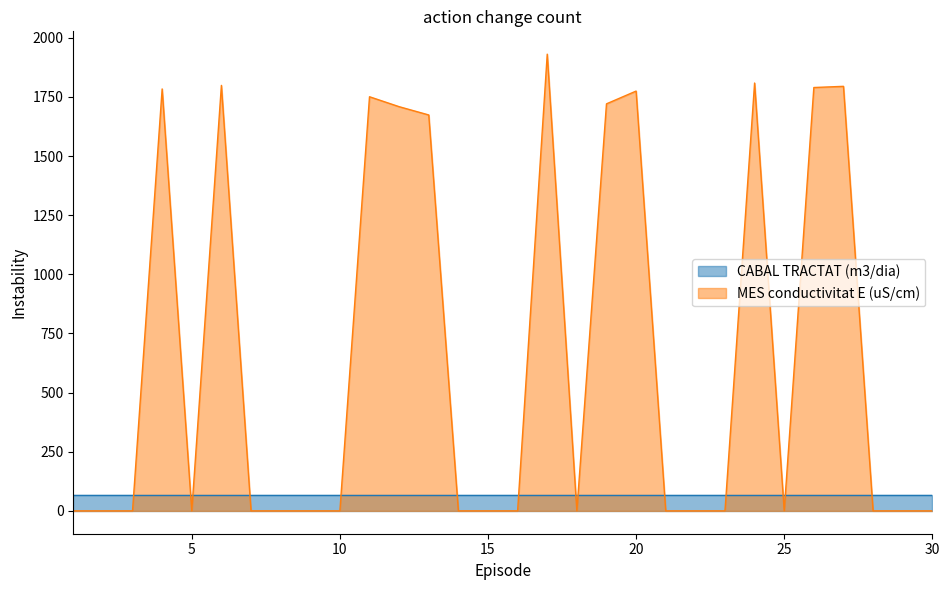

Which label corresponds to the smallest value in the chart?

1